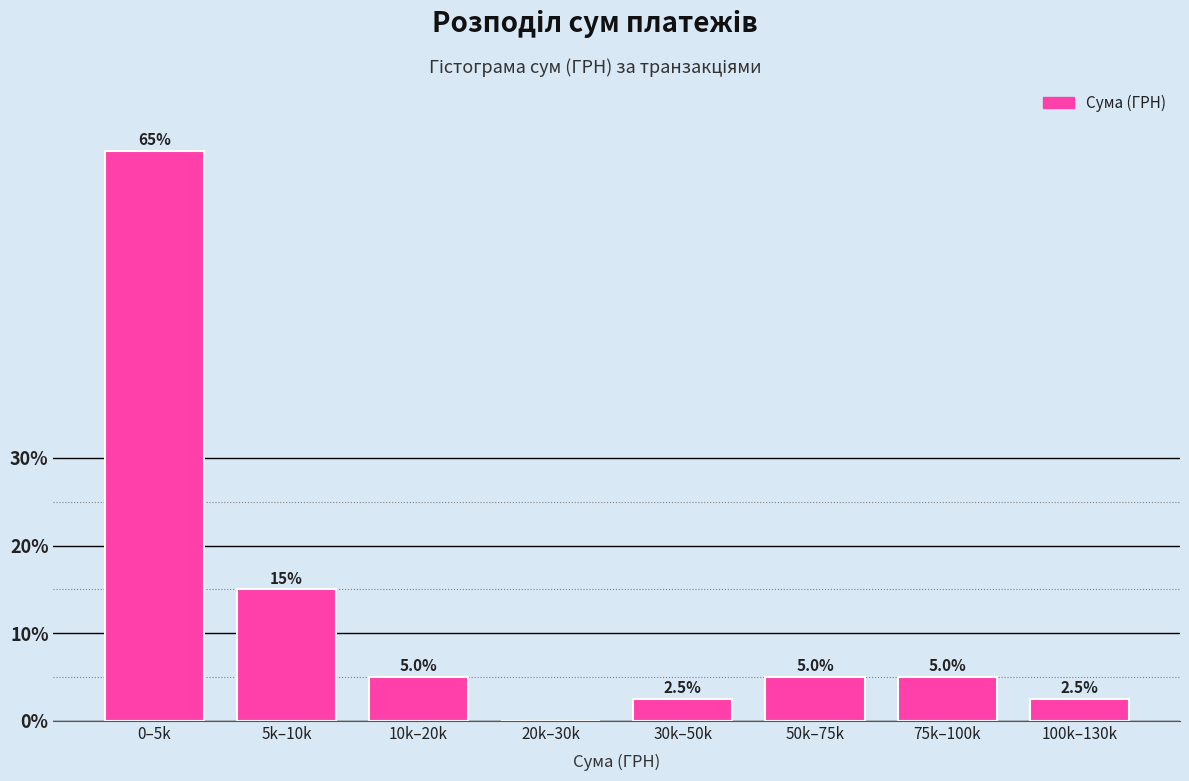

Reading right to left, what are all the values shown in this chart?

100k–130k=2.5	75k–100k=5.0	50k–75k=5.0	30k–50k=2.5	20k–30k=0.0	10k–20k=5.0	5k–10k=15.0	0–5k=65.0